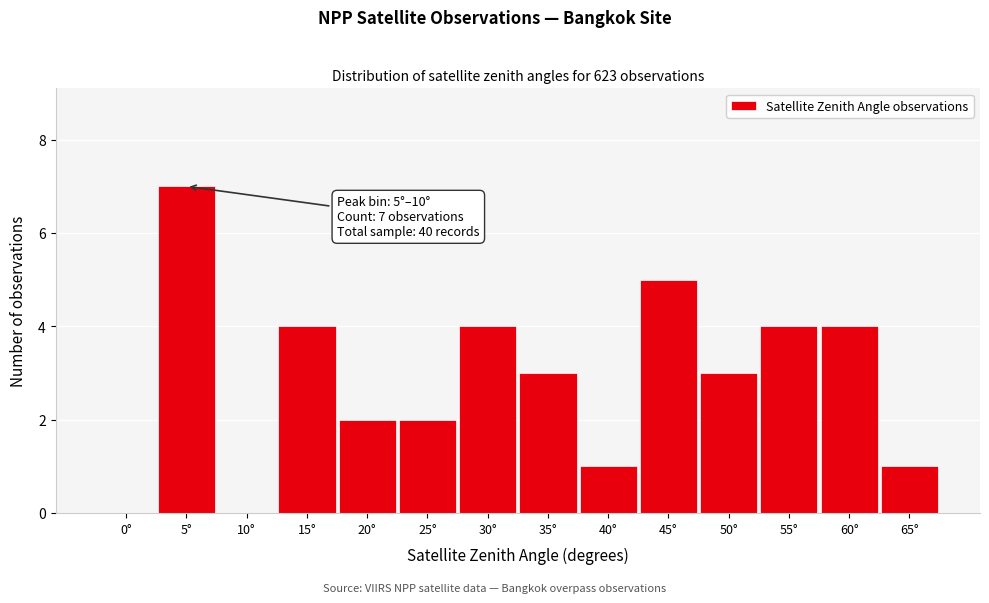

Reading left to right, transcribe all the data shown in this chart.

0°=0	5°=7	10°=0	15°=4	20°=2	25°=2	30°=4	35°=3	40°=1	45°=5	50°=3	55°=4	60°=4	65°=1